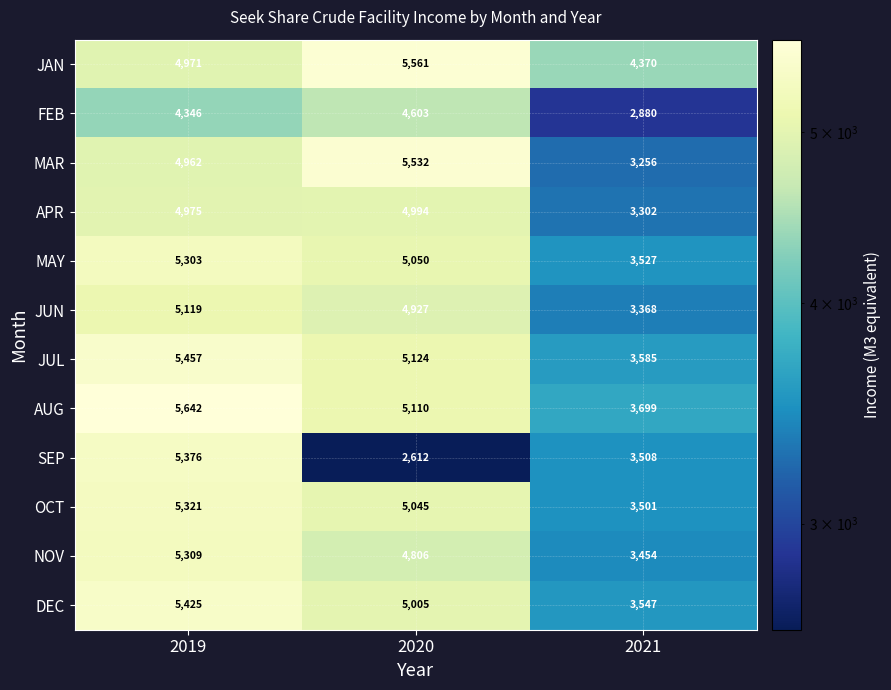

What is the sum of all AUG values?

14451